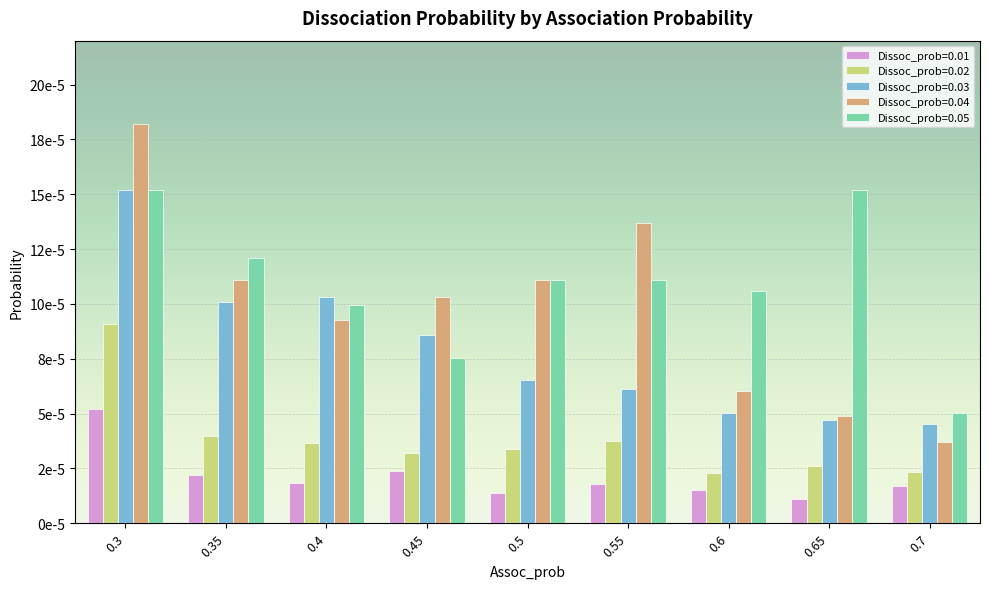

Which series has the largest range (max minus min)?

Dissoc_prob=0.04